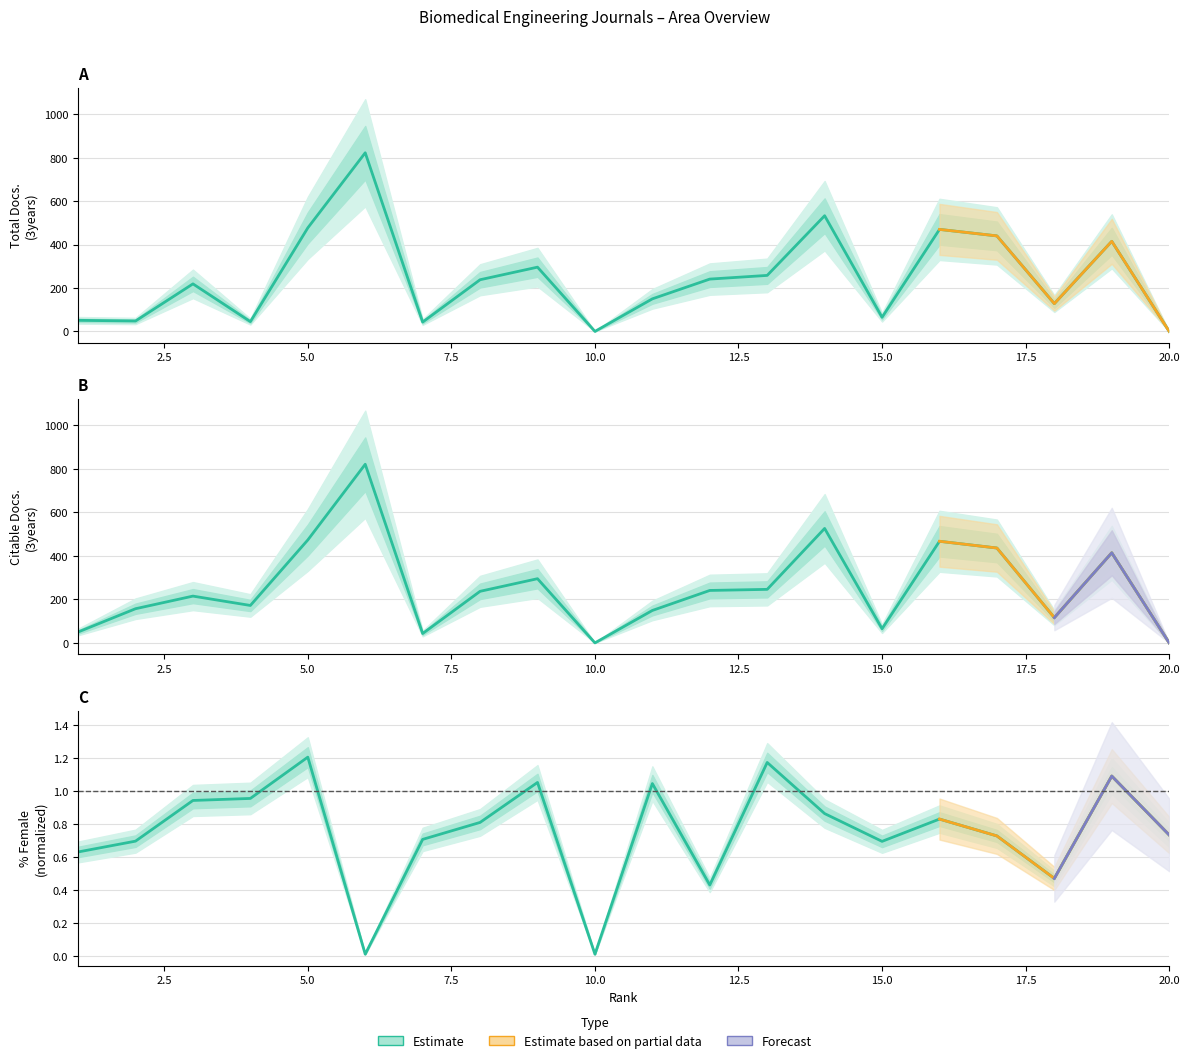

How many interior local peaks does the Total Docs. (3years) series have?

6